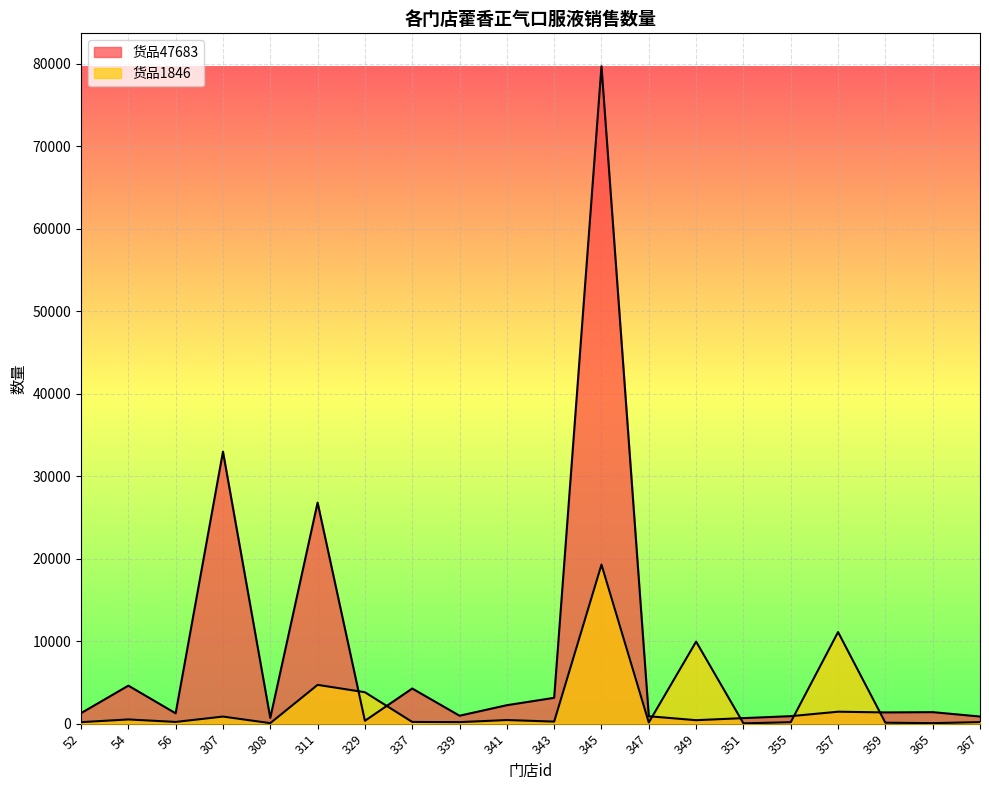

What is the average value of the 货品47683 series?

8311.9